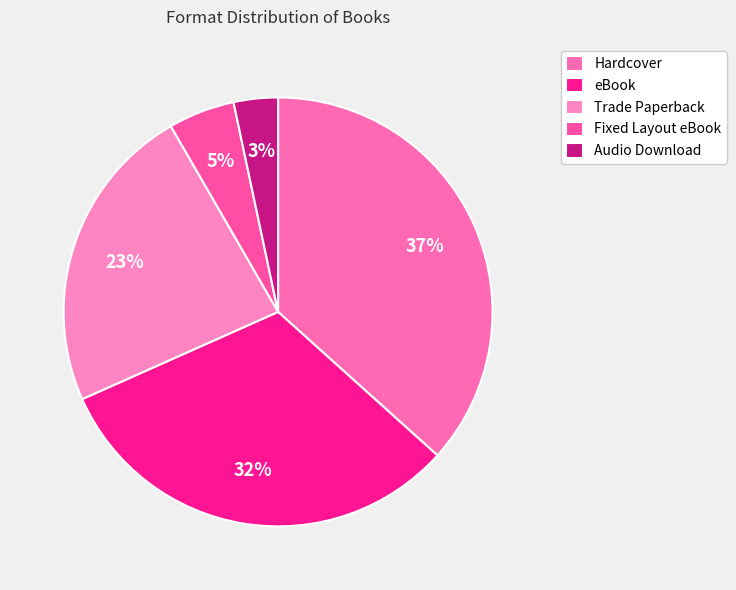

How many slices are in this pie chart?

5